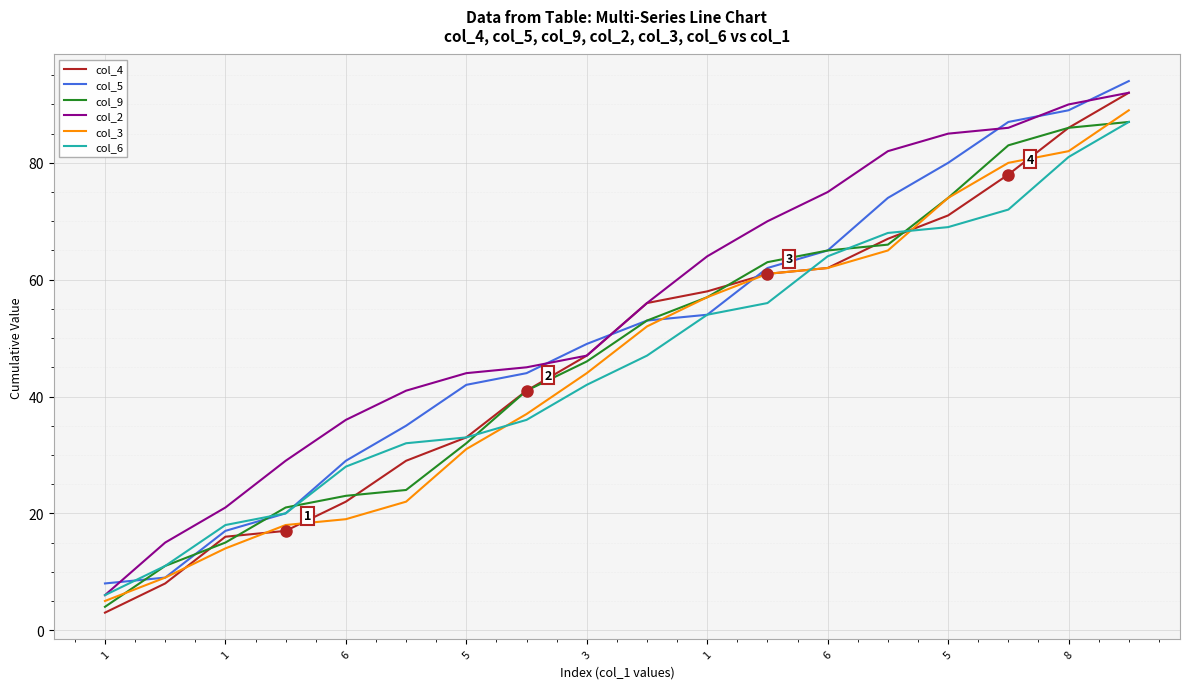

True or false: col_3 and col_2 intersect in this chart.

False